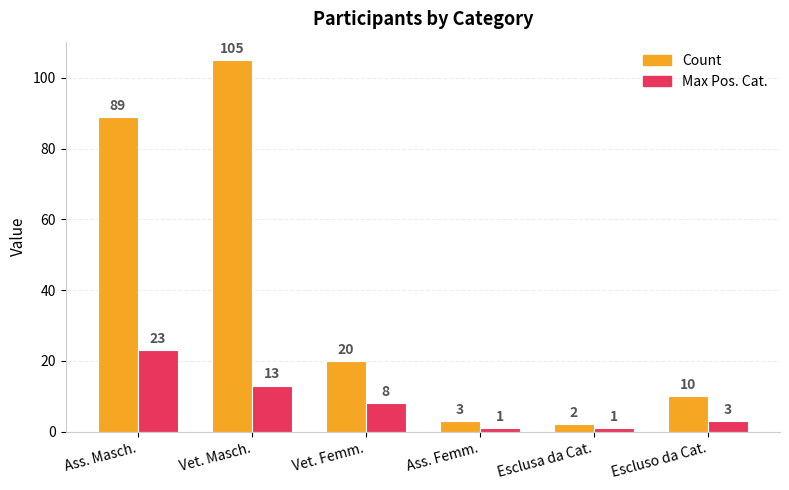

List the series in order of their peak value, highest first.

Count, Max Pos. Cat.